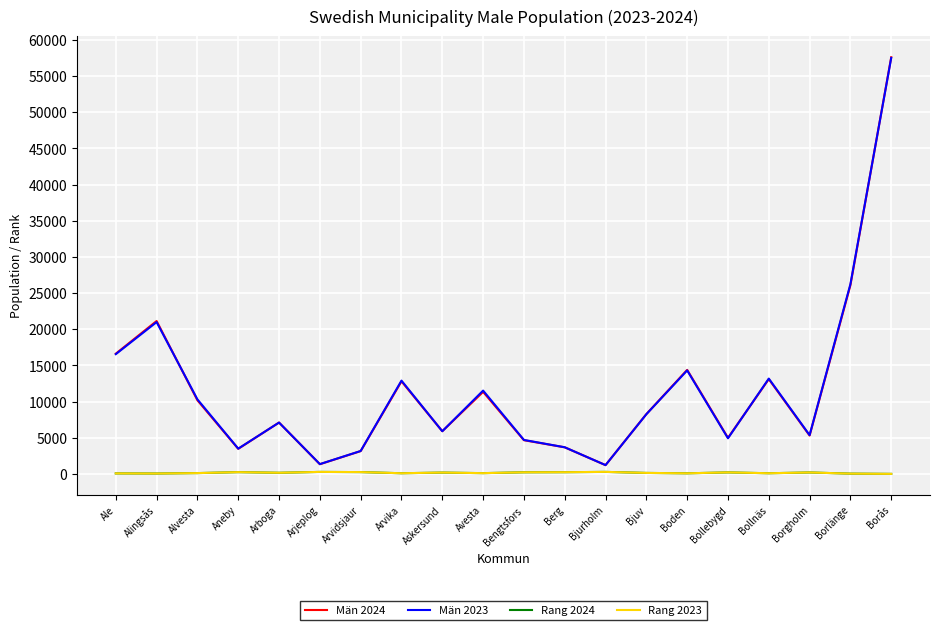

Is it true that Män 2024 equals 5313 at Borgholm?

True